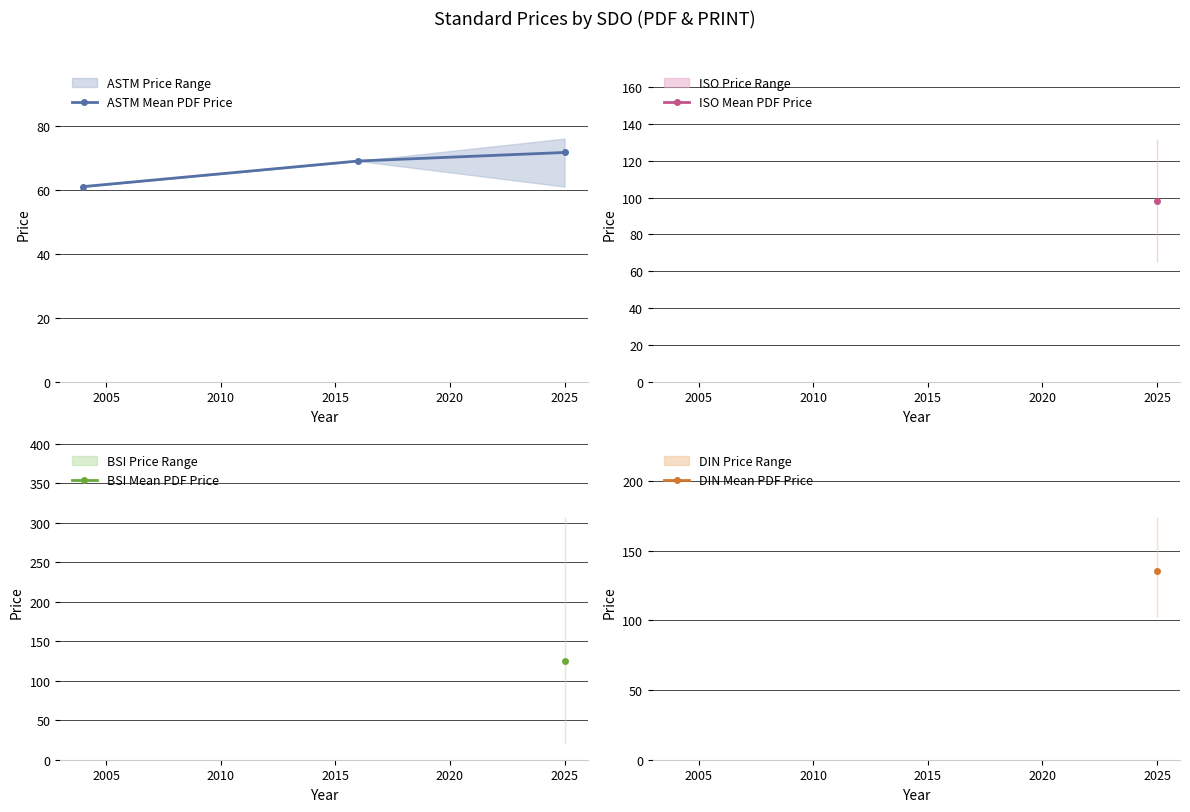

Between 2010 and 2005, which is larger?

2010